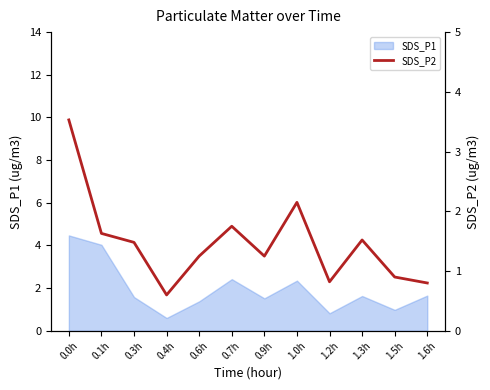

What is the sum of the values at 1.5h and 1.2h?

1.7